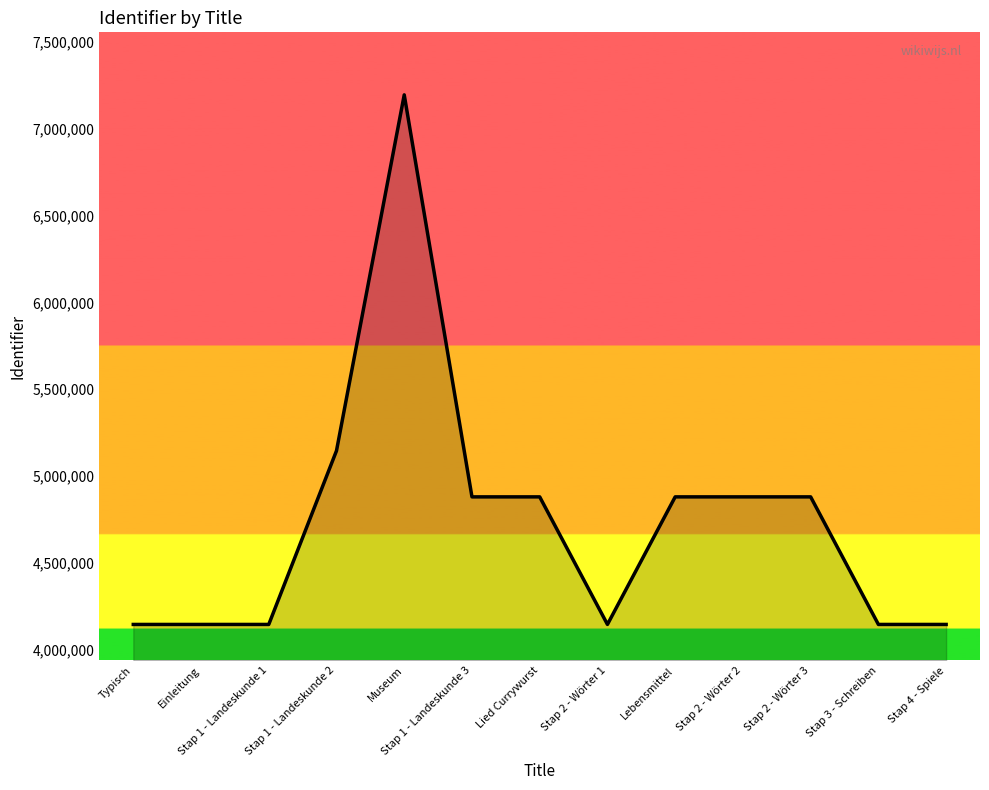

What is the average value?

4740454